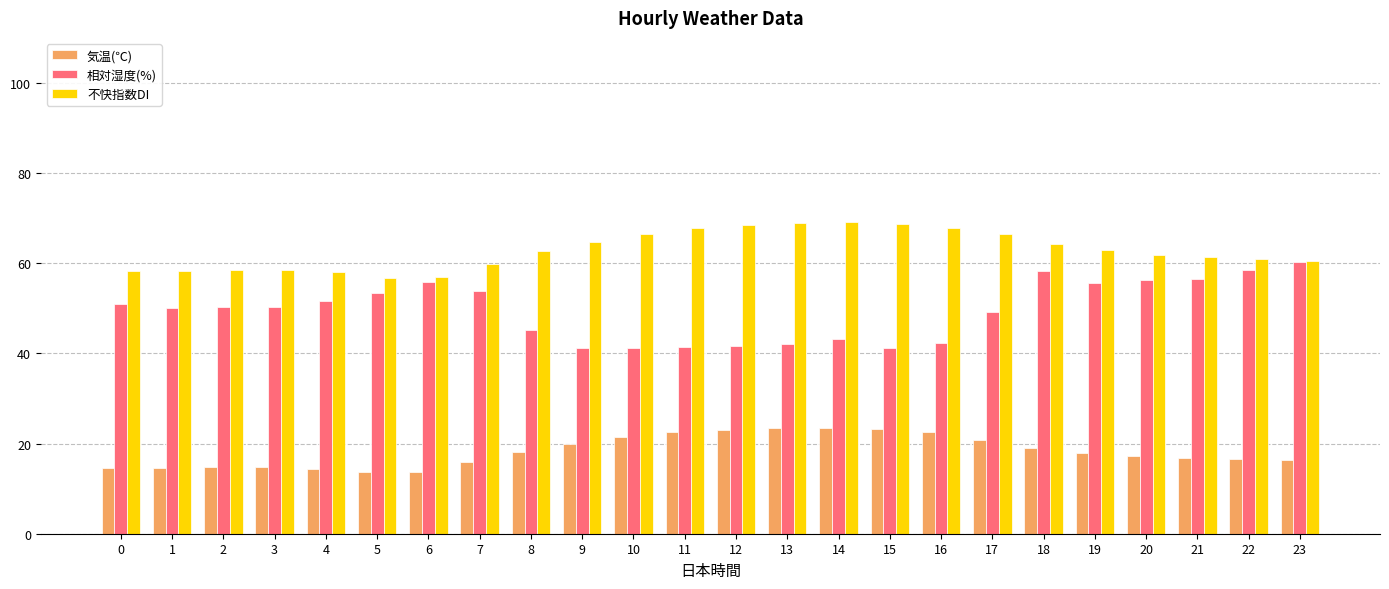

What is the difference between the second highest and minimum values in the 気温(℃) series?

9.8